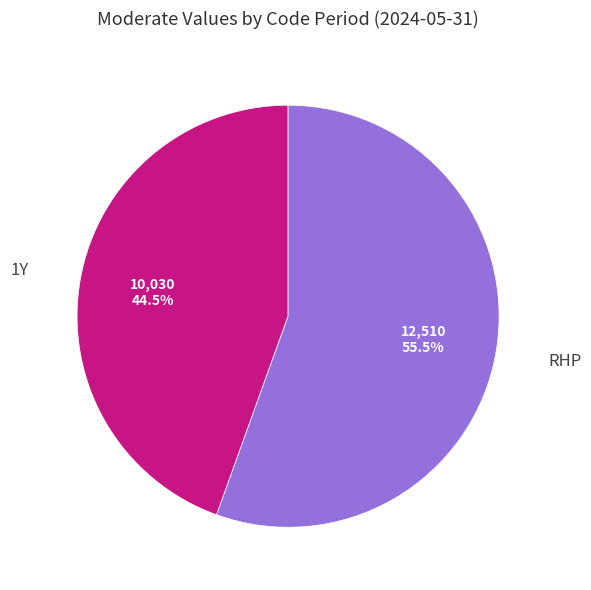

Does any single category account for the majority?

Yes